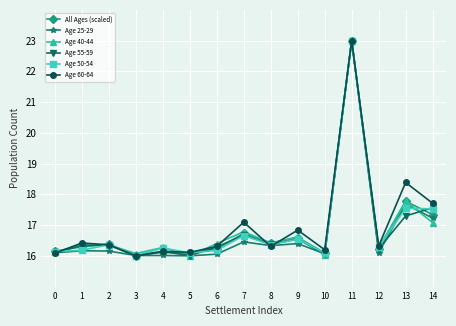

Which series has the largest total across all categories?

Age 60-64